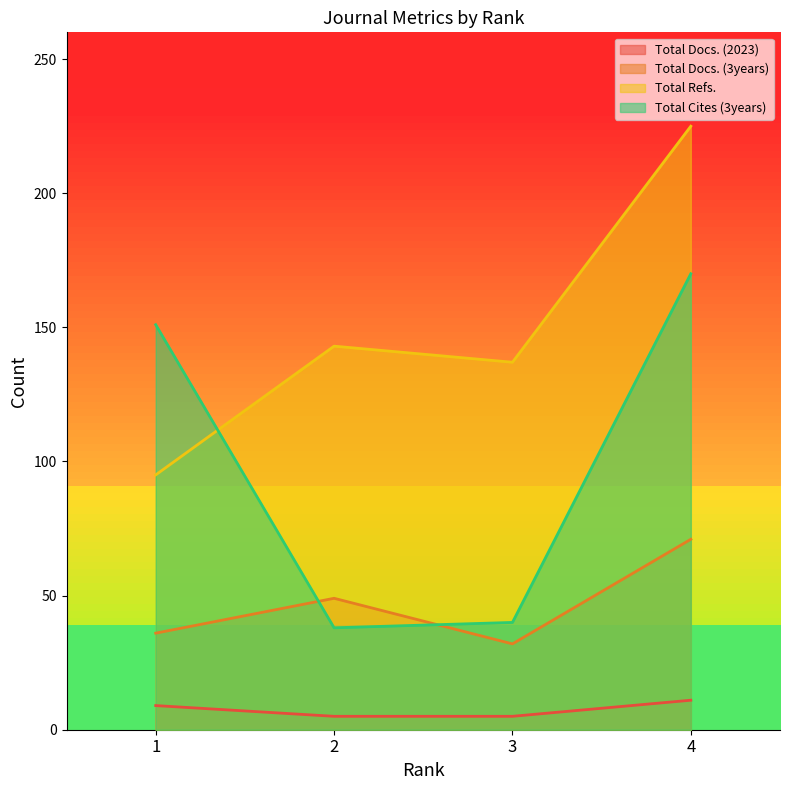

Which series has the widest spread of values?

Total Cites (3years)